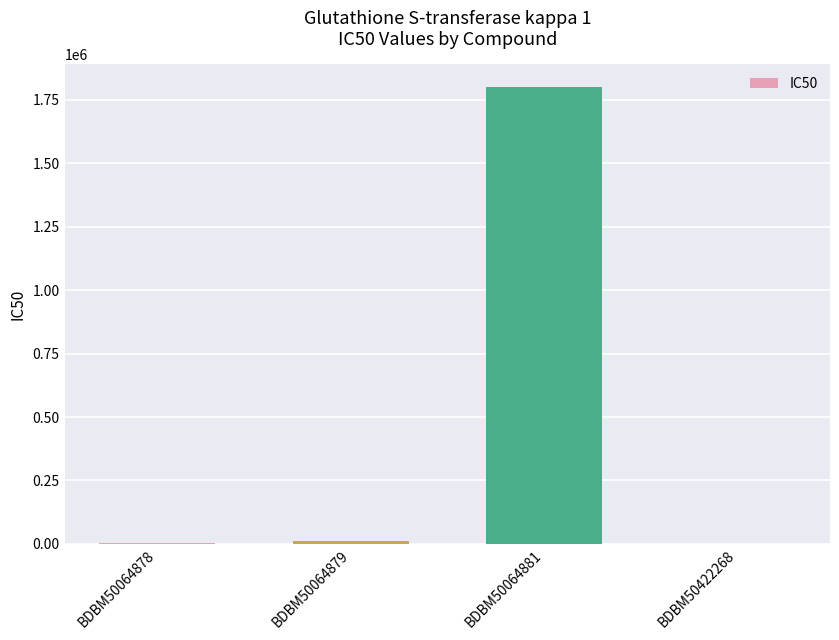

What is the maximum value shown in the chart?

1800000